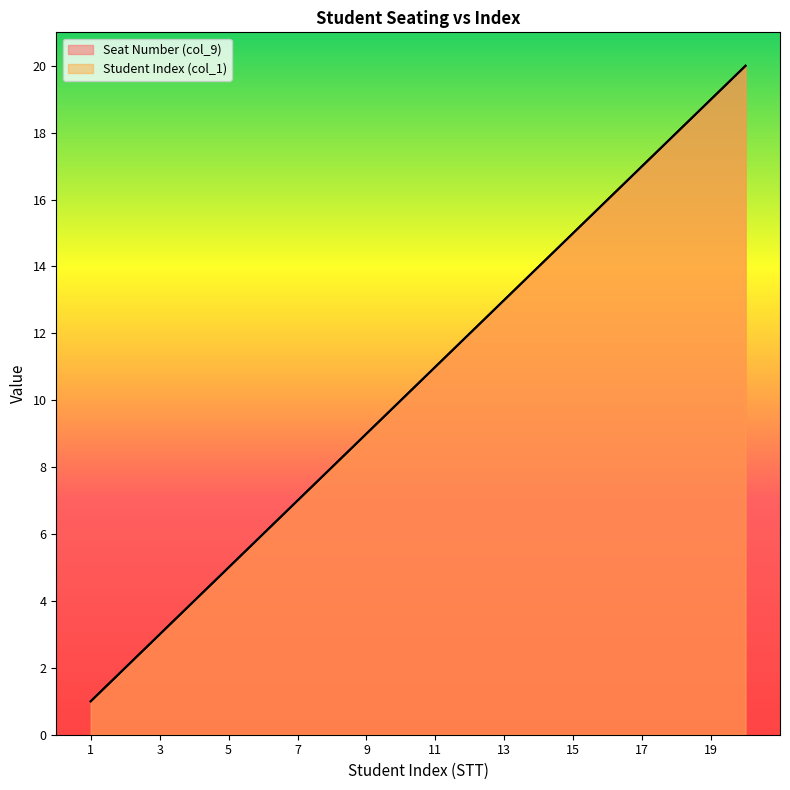

Which series has the largest range (max minus min)?

Seat Number (col_9)